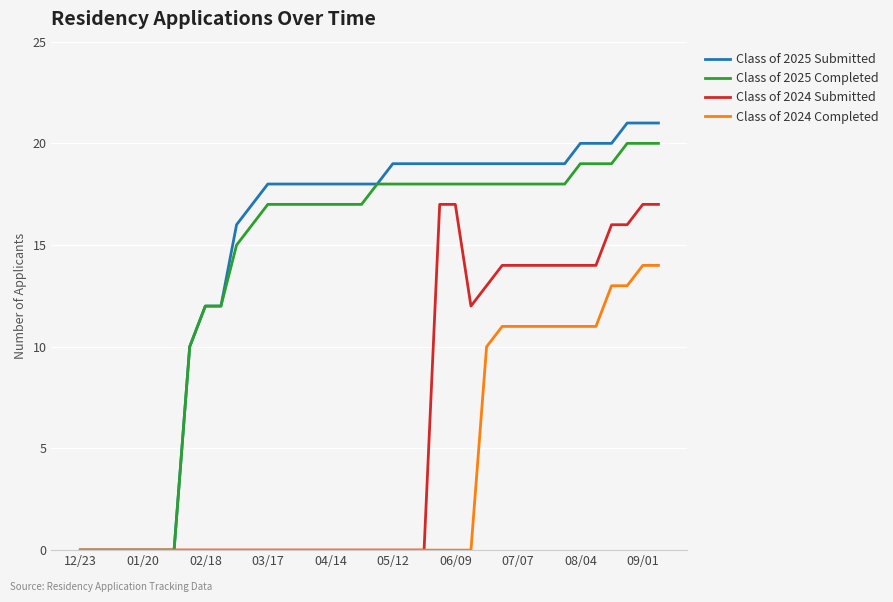

Which series has the largest range (max minus min)?

Class of 2025 Submitted